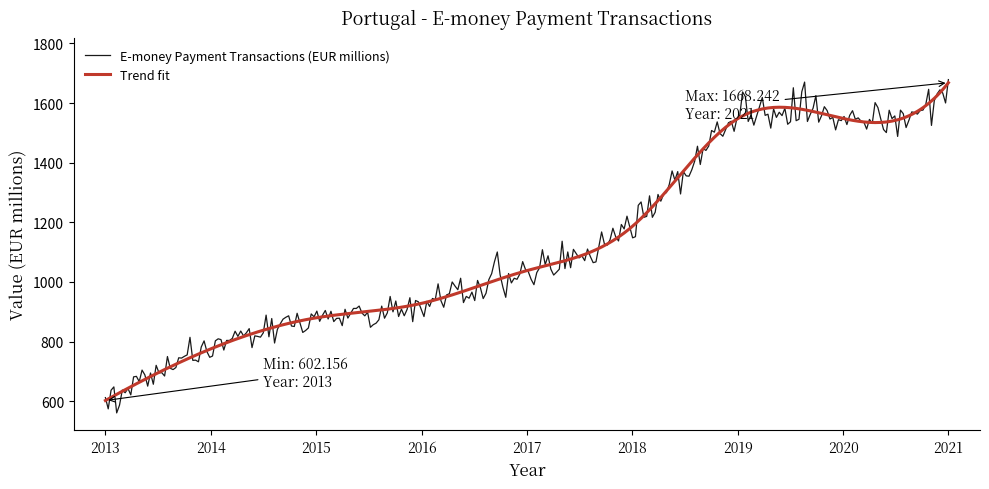

Which series has the widest spread of values?

E-money Payment Transactions (EUR millions)